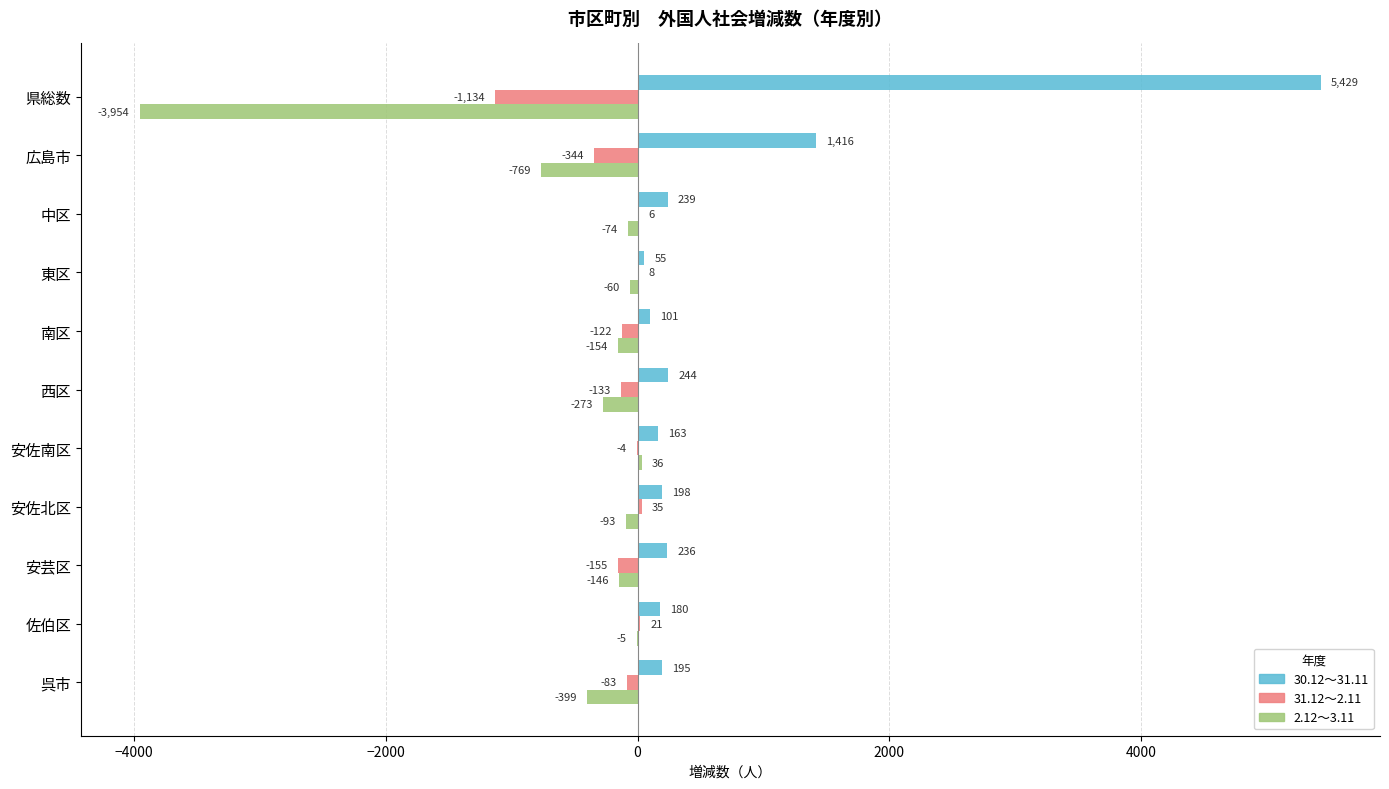

Which series changed the most between 広島市 and 呉市?

30.12～31.11